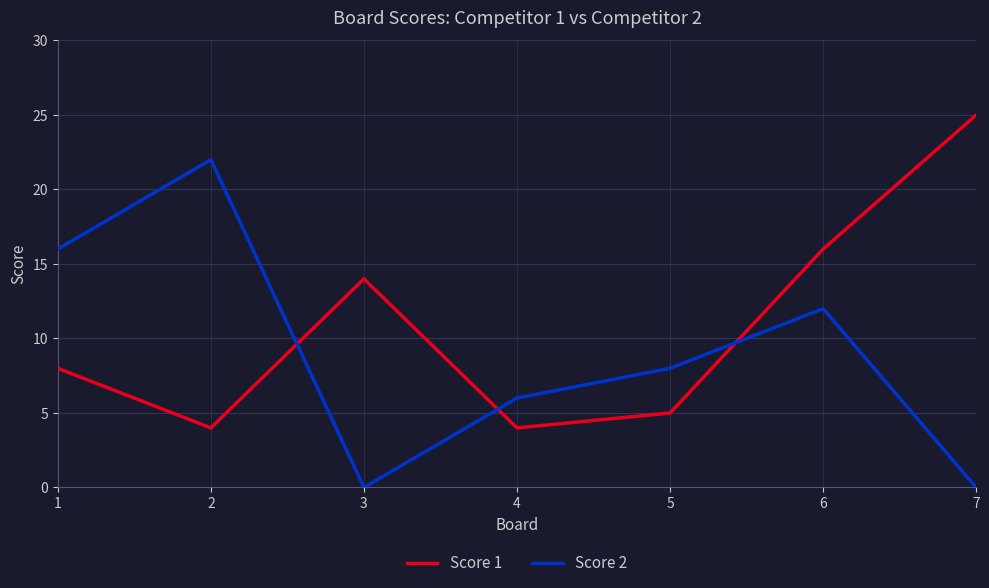

Which category has the highest value across all series?

7